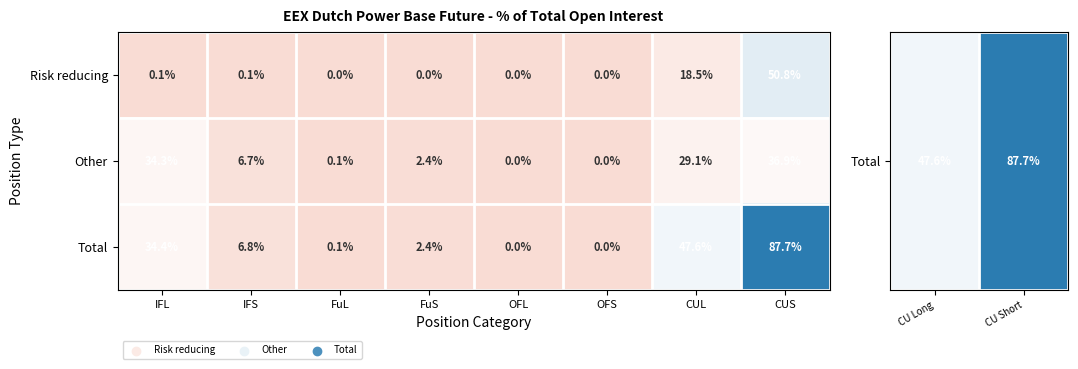

Which series has the widest spread of values?

Total